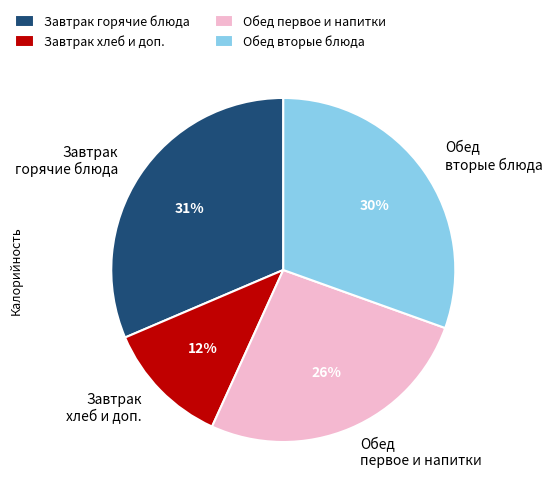

Is there any slice that represents more than half of the pie?

No